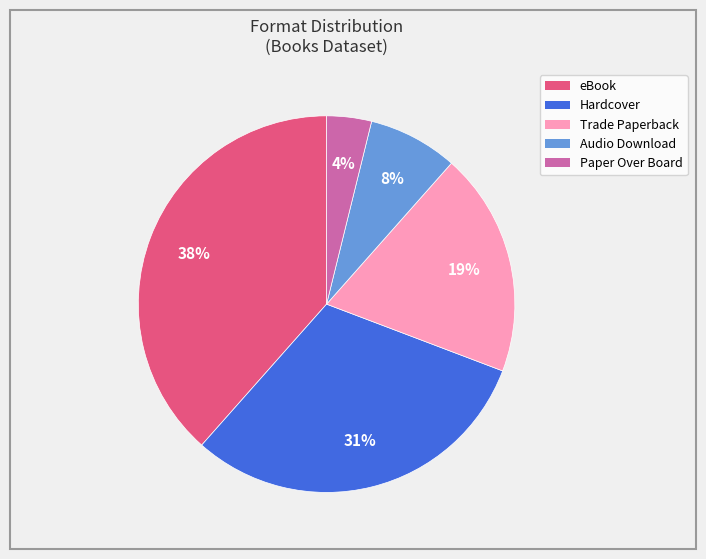

Rank the categories by value from highest to lowest.

eBook, Hardcover, Trade Paperback, Audio Download, Paper Over Board